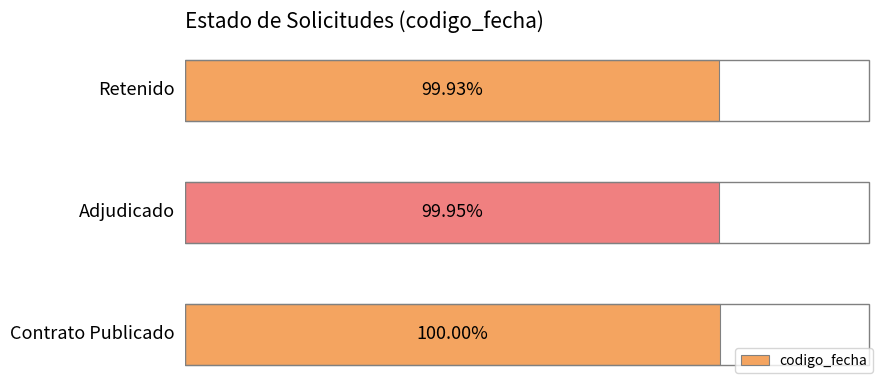

Does the chart contain any negative values?

No